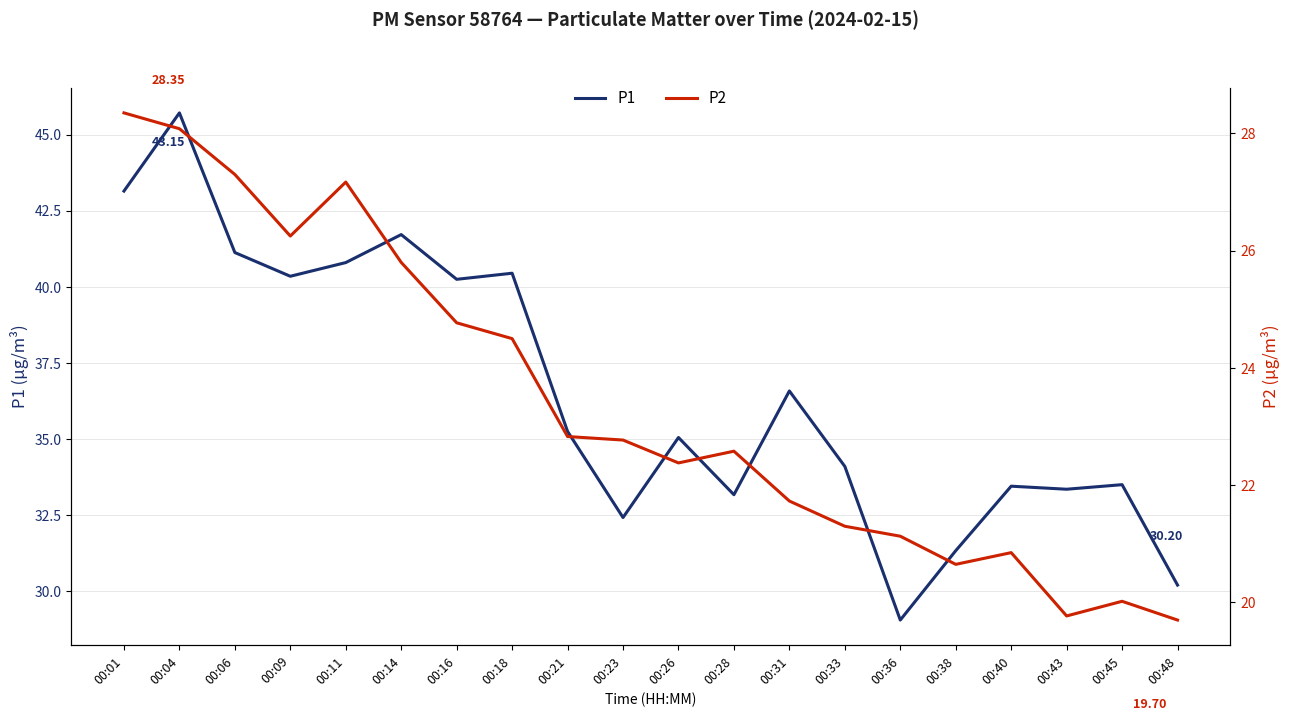

What is the value of the P1 point at the 11th from the left?

35.0